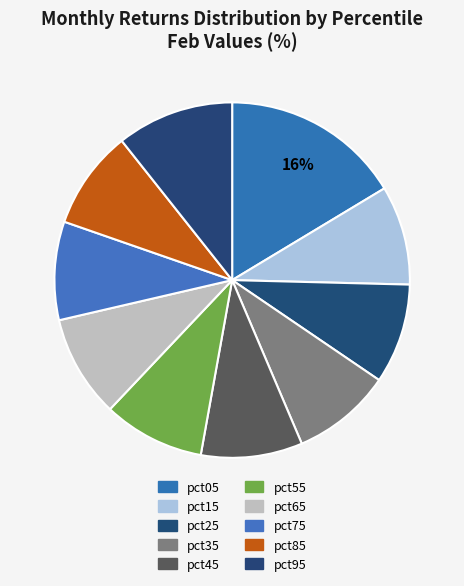

Is pct25 the majority of the pie?

No